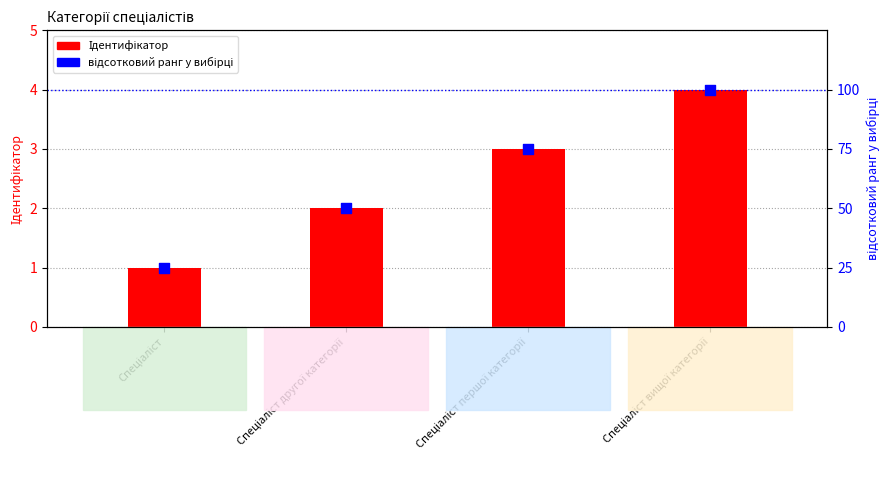

Which series has the largest total across all categories?

відсотковий ранг